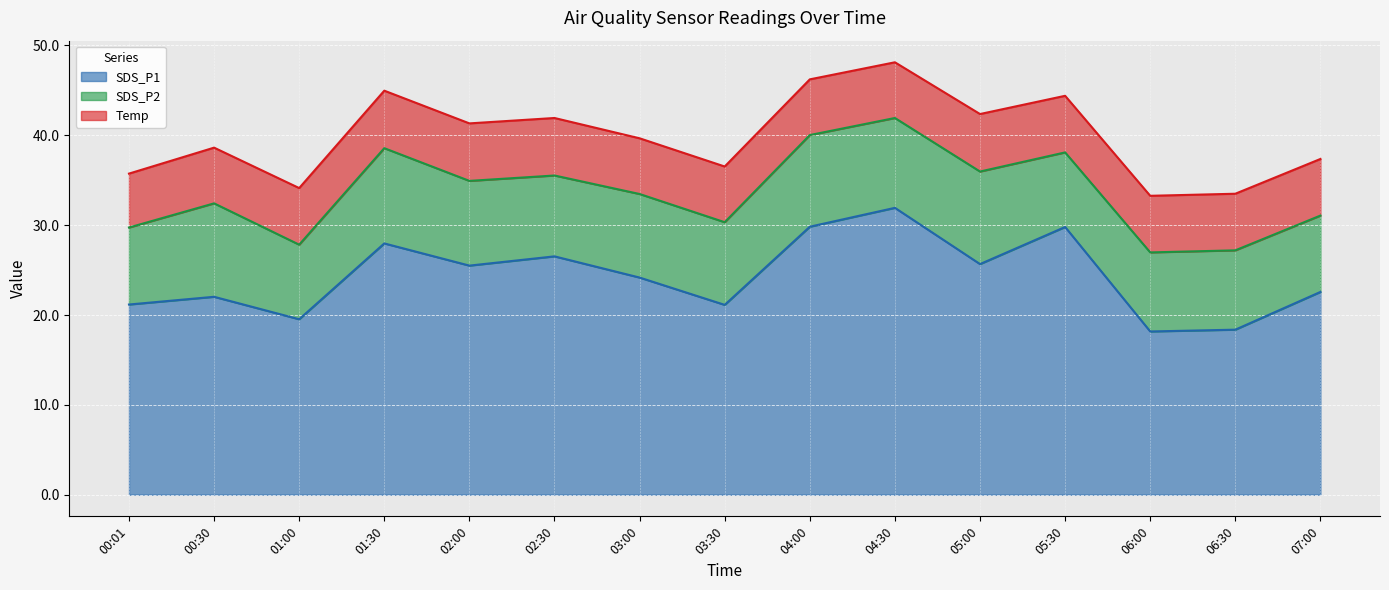

Reading left to right, list all the values displayed in this chart.

SDS_P1: 00:01=21.2	00:30=22.0	01:00=19.5	01:30=28.0	02:00=25.5	02:30=26.5	03:00=24.2	03:30=21.1	04:00=29.8	04:30=31.9	05:00=25.7	05:30=29.8	06:00=18.2	06:30=18.4	07:00=22.6
SDS_P2: 00:01=8.6	00:30=10.4	01:00=8.3	01:30=10.6	02:00=9.4	02:30=9.0	03:00=9.3	03:30=9.2	04:00=10.2	04:30=10.0	05:00=10.3	05:30=8.3	06:00=8.8	06:30=8.8	07:00=8.5
Temp: 00:01=6.0	00:30=6.2	01:00=6.3	01:30=6.4	02:00=6.4	02:30=6.4	03:00=6.2	03:30=6.2	04:00=6.2	04:30=6.2	05:00=6.4	05:30=6.3	06:00=6.3	06:30=6.3	07:00=6.3